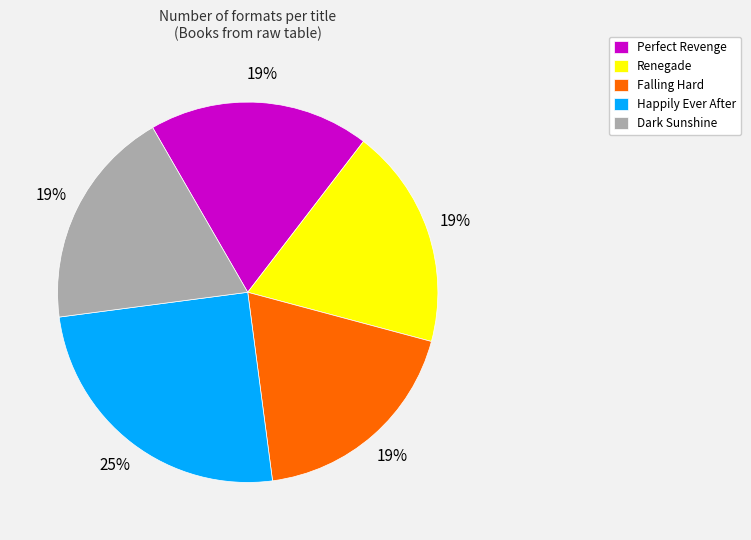

Combined, do Falling Hard and Renegade account for over 50%?

No